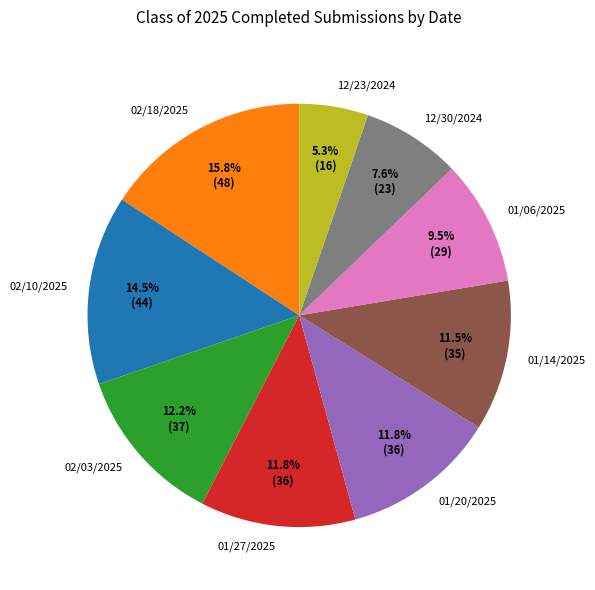

Which category has the biggest portion of the pie?

02/18/2025